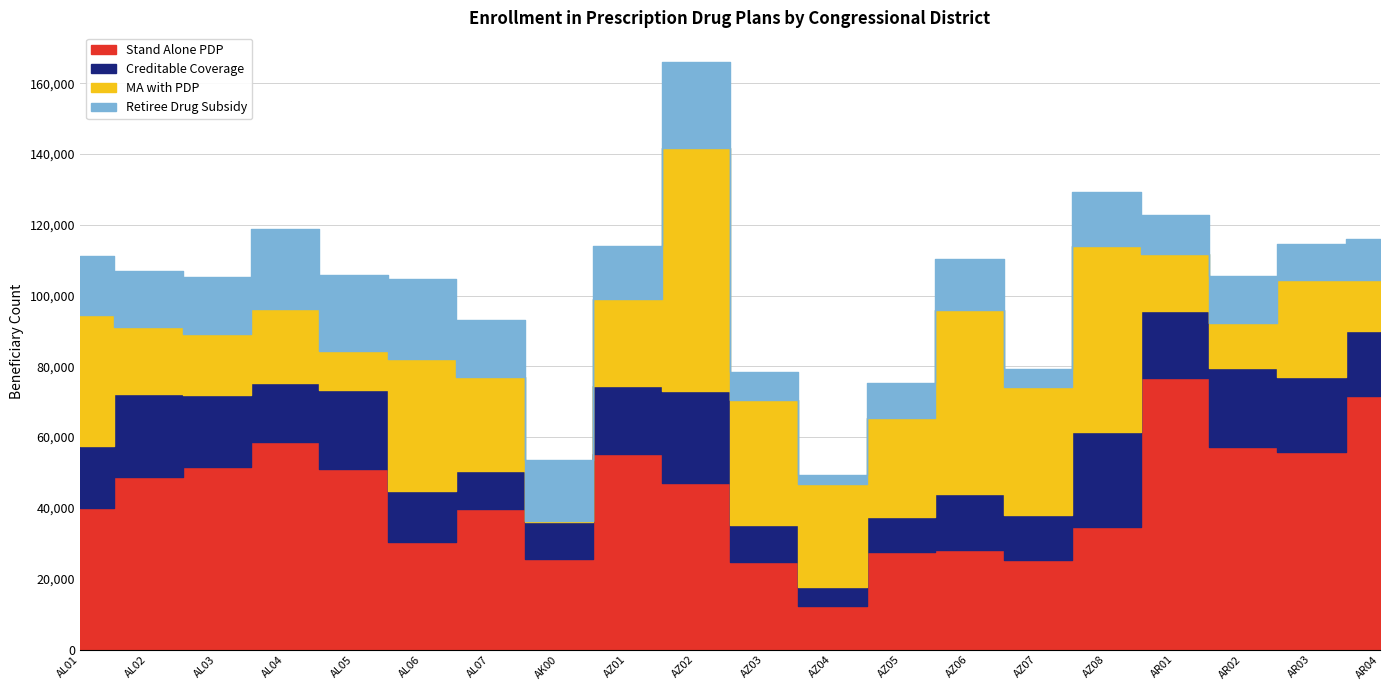

Which series has the widest spread of values?

MA with PDP